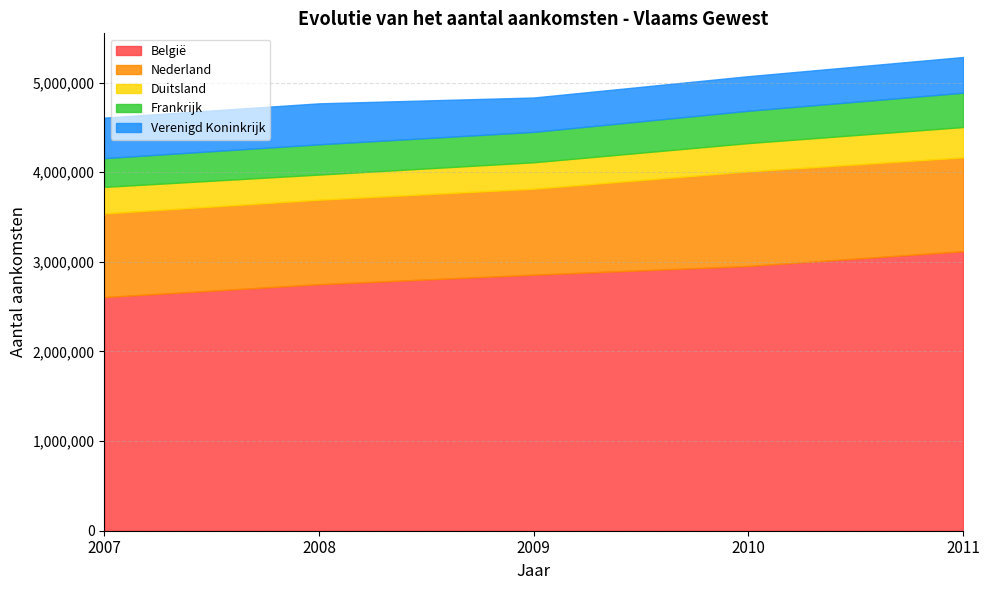

What are all the series names shown in the legend?

België, Nederland, Duitsland, Frankrijk, Verenigd Koninkrijk